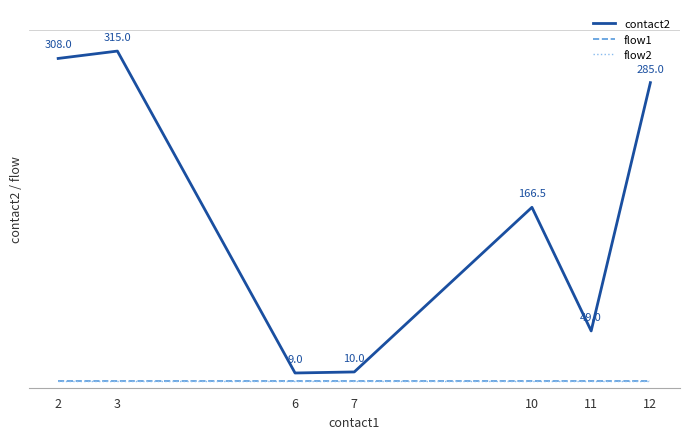

Does the chart have visible grid lines?

No